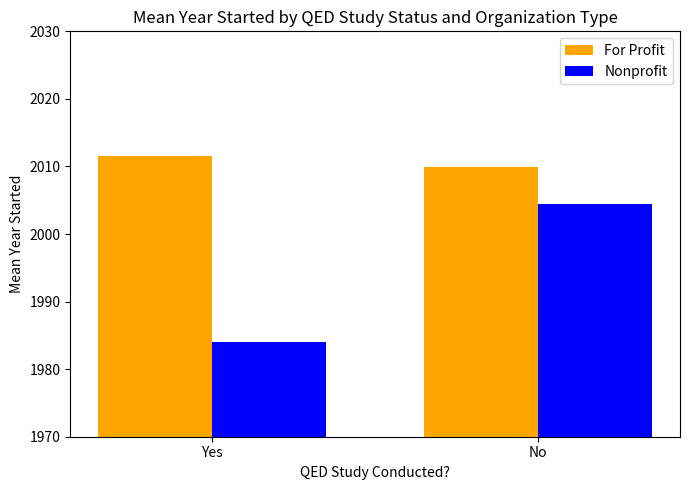

At how many categories does at least one series exceed 2008?

2